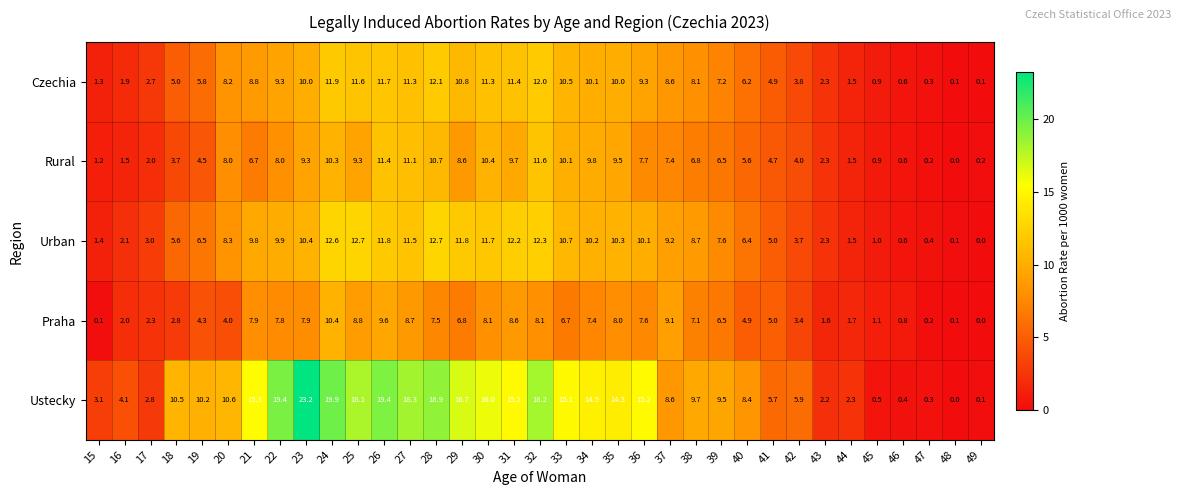

Rank the series at 27 from highest to lowest value.

Ustecky, Urban, Czechia, Rural, Praha